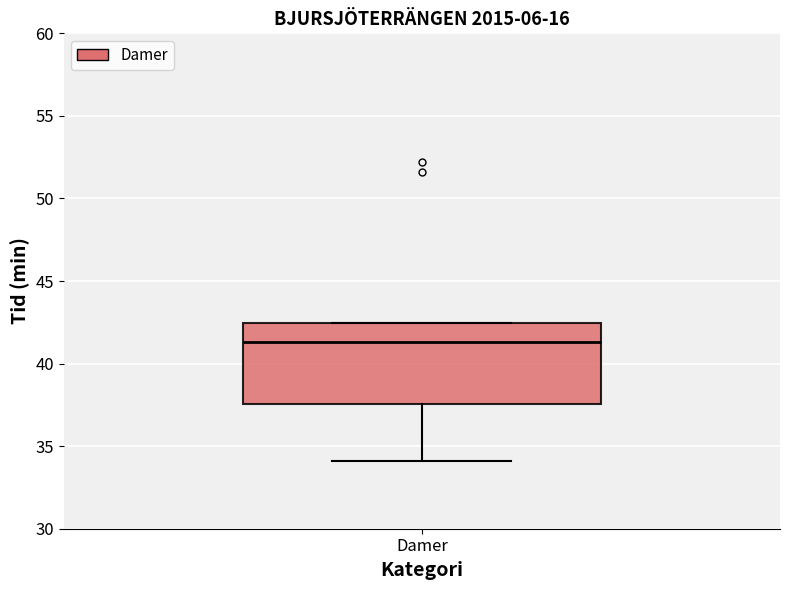

Where is the upper edge of the box for Damer on the y-axis? The values are not printed on the chart, so give them approximately, as read against the axis.

42.5